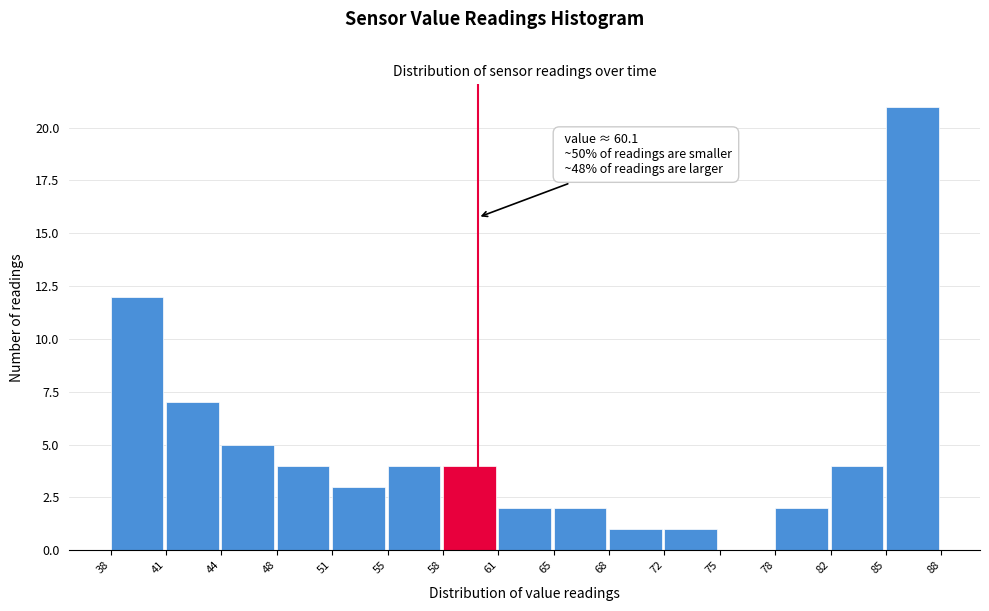

Over which range of the x-axis is the bar tallest?

85 to 88